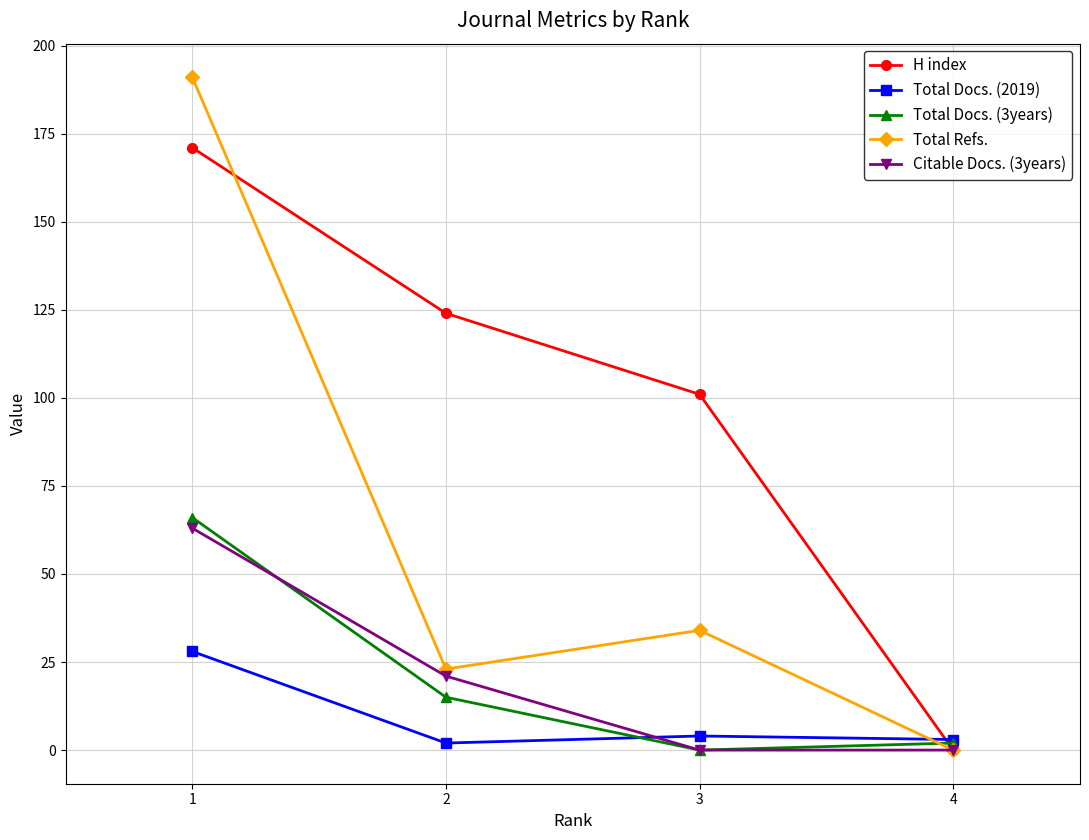

What is the difference between the maximum and minimum values in the Total Refs. series?

191